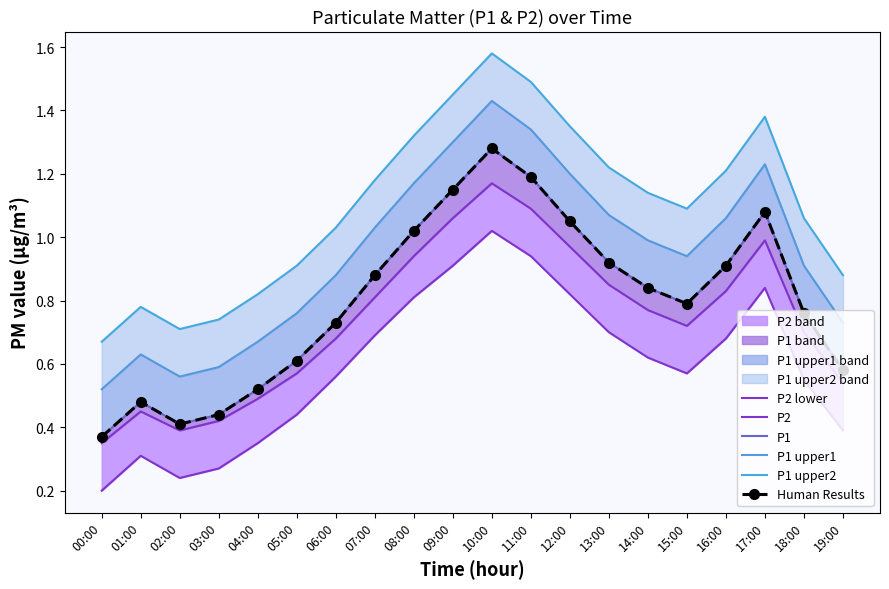

Is this an area chart (filled region under the line)?

No